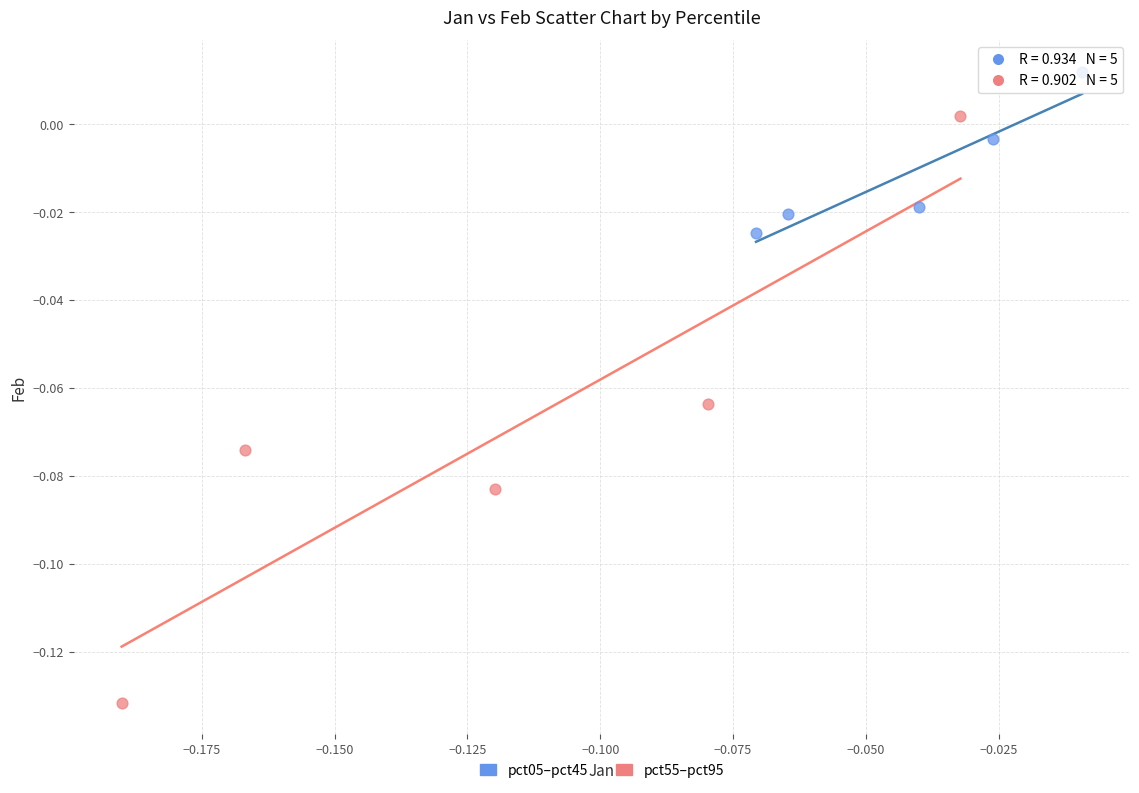

Which series reaches the minimum Y coordinate?

pct55–pct95